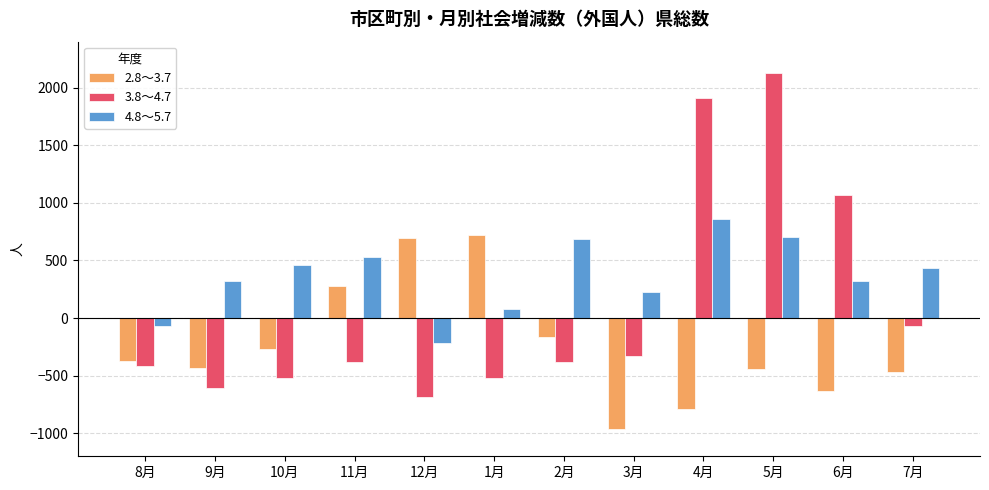

What position from the right is 4月?

4